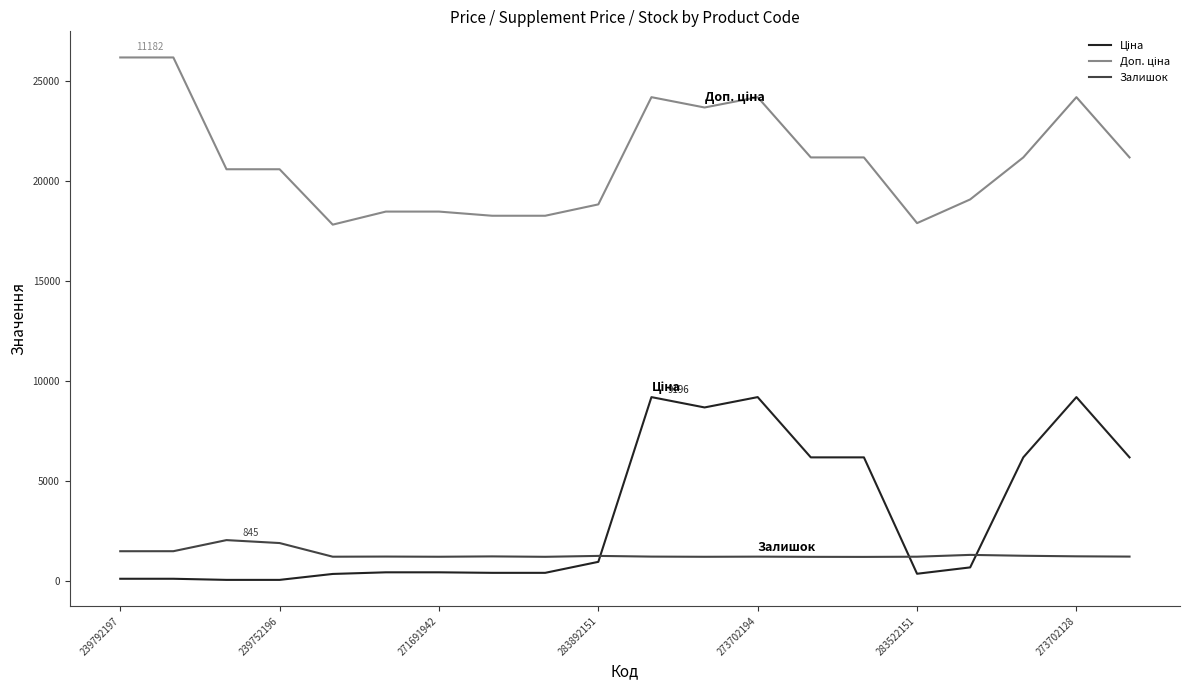

What is the difference between the maximum and minimum values in the Залишок series?

840.0